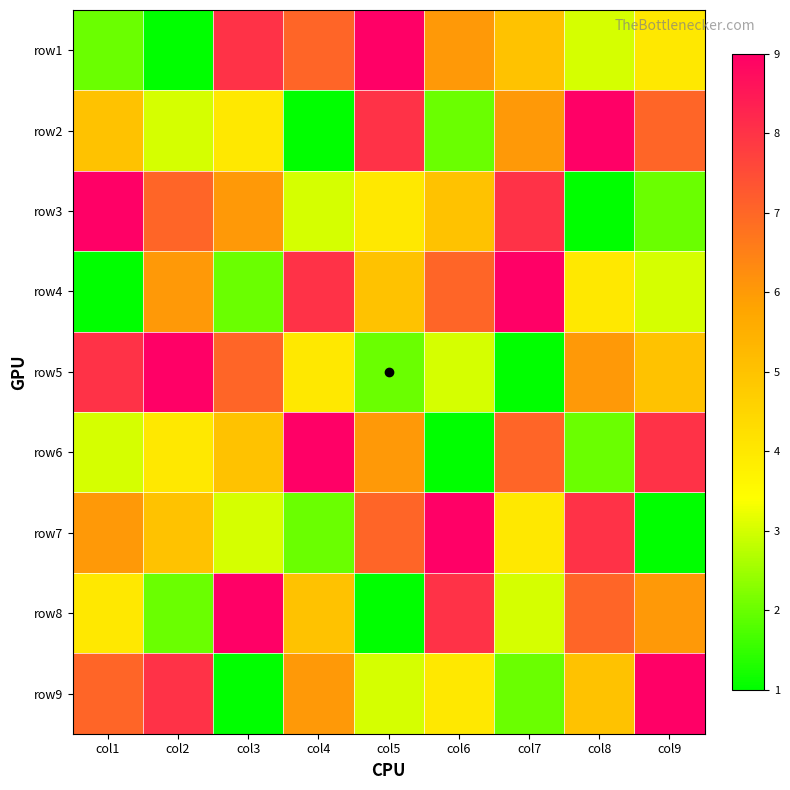

Reading right to left, what are all the values shown in this chart?

row1: col9=4	col8=3	col7=5	col6=6	col5=9	col4=7	col3=8	col2=1	col1=2
row2: col9=7	col8=9	col7=6	col6=2	col5=8	col4=1	col3=4	col2=3	col1=5
row3: col9=2	col8=1	col7=8	col6=5	col5=4	col4=3	col3=6	col2=7	col1=9
row4: col9=3	col8=4	col7=9	col6=7	col5=5	col4=8	col3=2	col2=6	col1=1
row5: col9=5	col8=6	col7=1	col6=3	col5=2	col4=4	col3=7	col2=9	col1=8
row6: col9=8	col8=2	col7=7	col6=1	col5=6	col4=9	col3=5	col2=4	col1=3
row7: col9=1	col8=8	col7=4	col6=9	col5=7	col4=2	col3=3	col2=5	col1=6
row8: col9=6	col8=7	col7=3	col6=8	col5=1	col4=5	col3=9	col2=2	col1=4
row9: col9=9	col8=5	col7=2	col6=4	col5=3	col4=6	col3=1	col2=8	col1=7